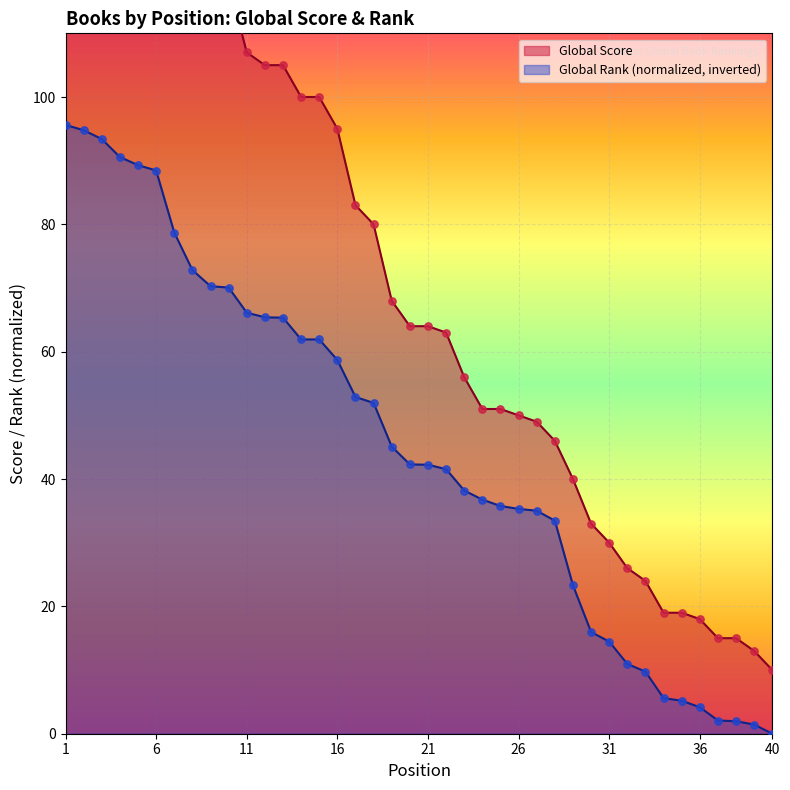

What is the total value across all series at 22?

104.6